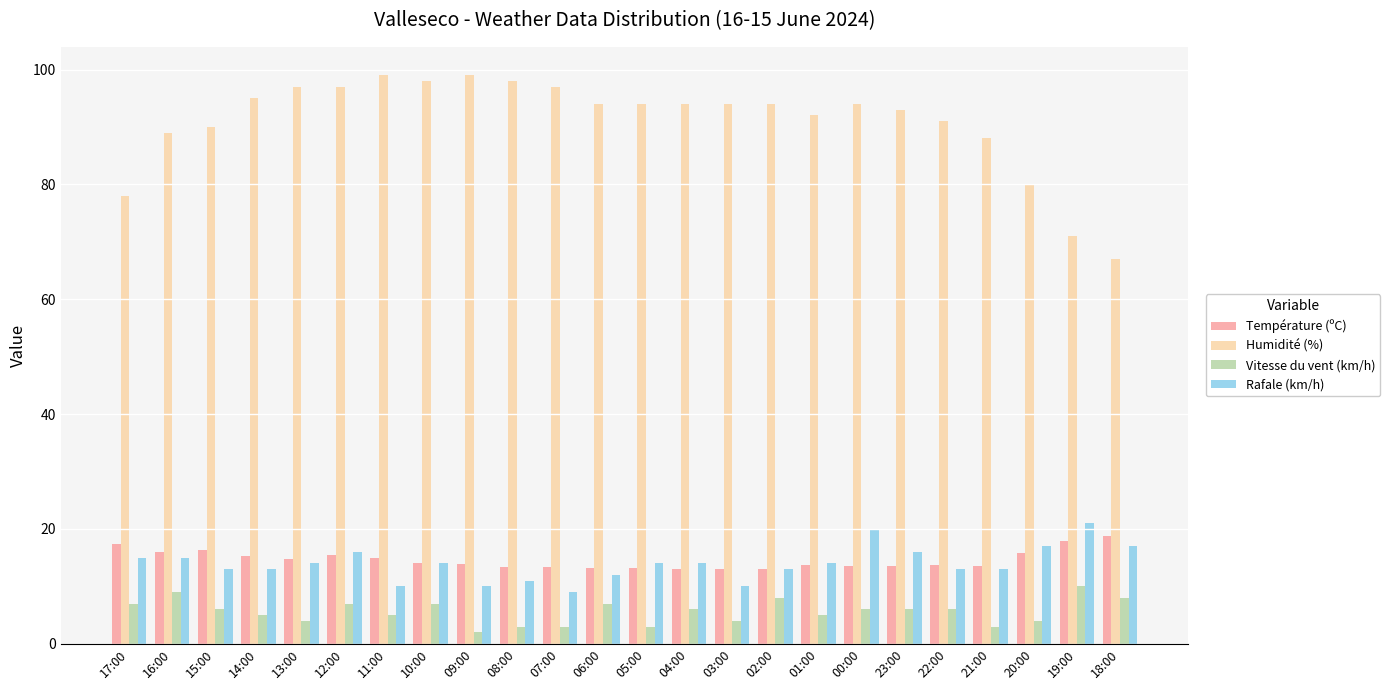

The value of Température (ºC) at 01:00 is 21.1. True or false?

False